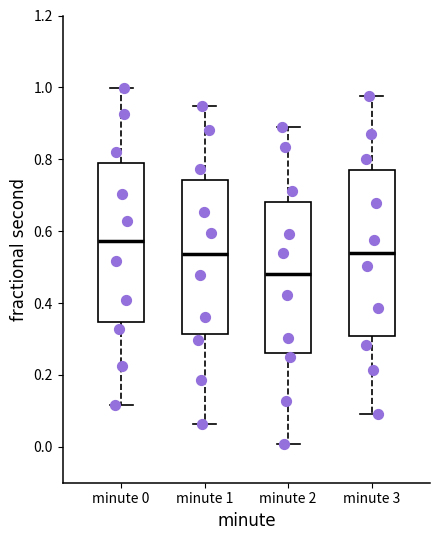

Which box's median line is the highest?

minute 0